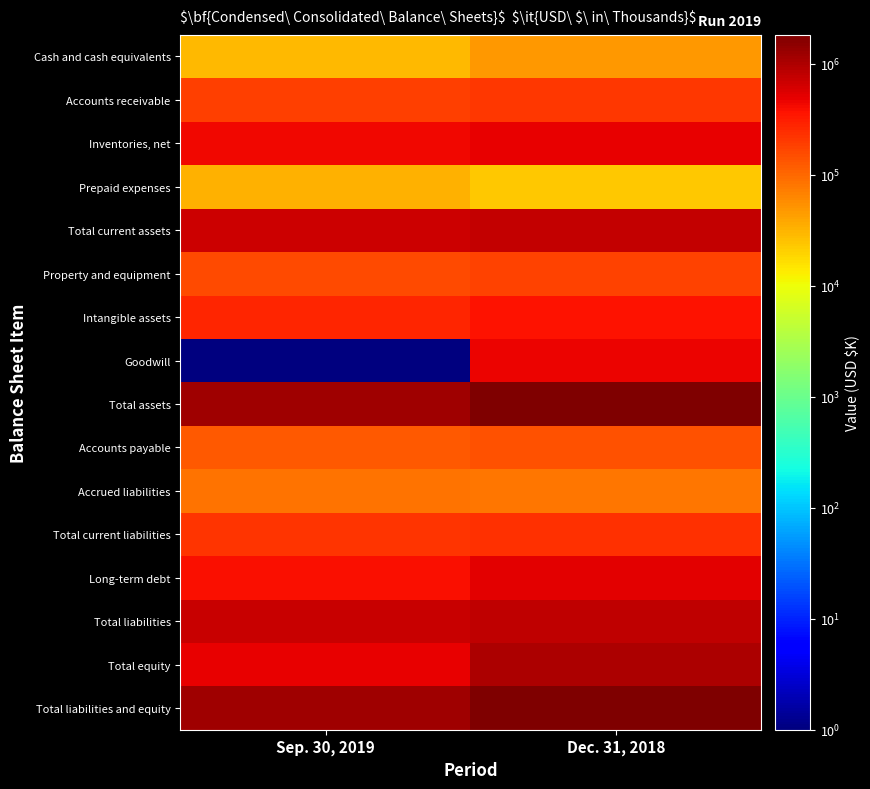

How many categories are shown in the chart?

2